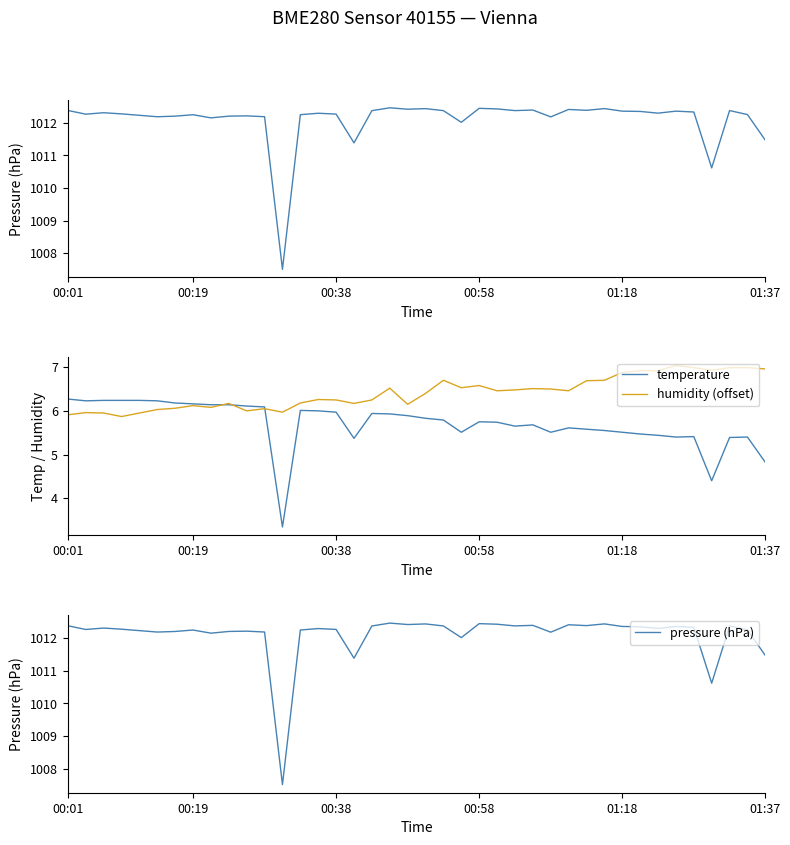

What is the minimum value for humidity (offset)?

5.9